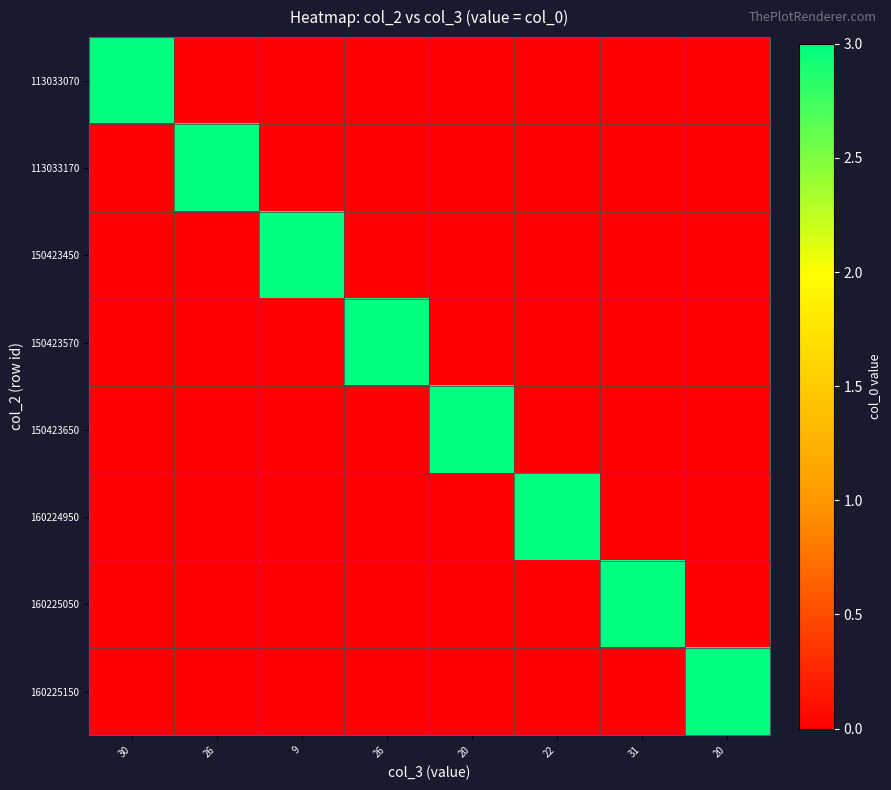

Reading left to right, transcribe all the data shown in this chart.

113033070: 30=3	26=0	9=0	26=0	20=0	22=0	31=0	20=0
113033170: 30=0	26=3	9=0	26=0	20=0	22=0	31=0	20=0
150423450: 30=0	26=0	9=3	26=0	20=0	22=0	31=0	20=0
150423570: 30=0	26=0	9=0	26=3	20=0	22=0	31=0	20=0
150423650: 30=0	26=0	9=0	26=0	20=3	22=0	31=0	20=0
160224950: 30=0	26=0	9=0	26=0	20=0	22=3	31=0	20=0
160225050: 30=0	26=0	9=0	26=0	20=0	22=0	31=3	20=0
160225150: 30=0	26=0	9=0	26=0	20=0	22=0	31=0	20=3